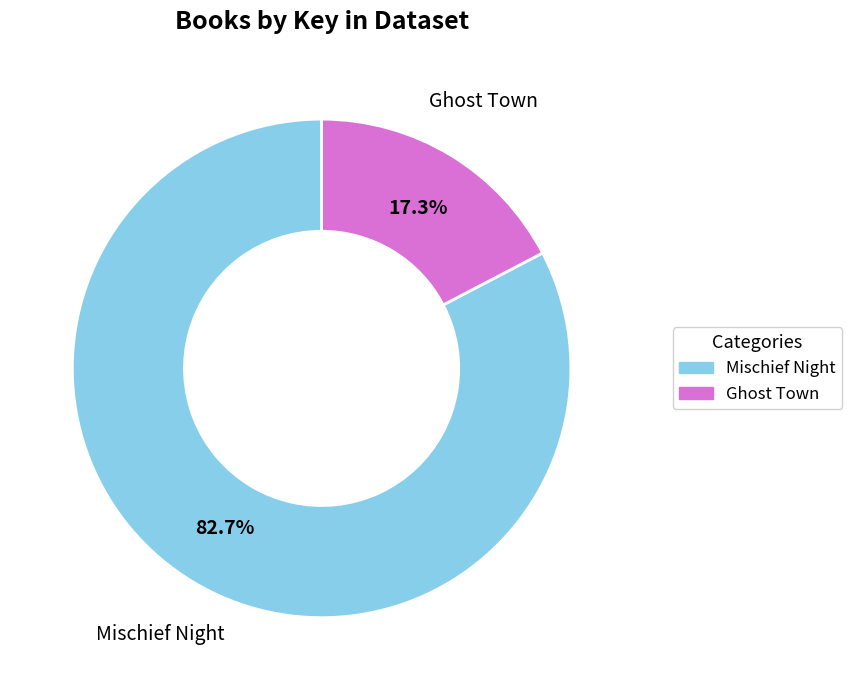

Rank the categories by value from highest to lowest.

Mischief Night, Ghost Town